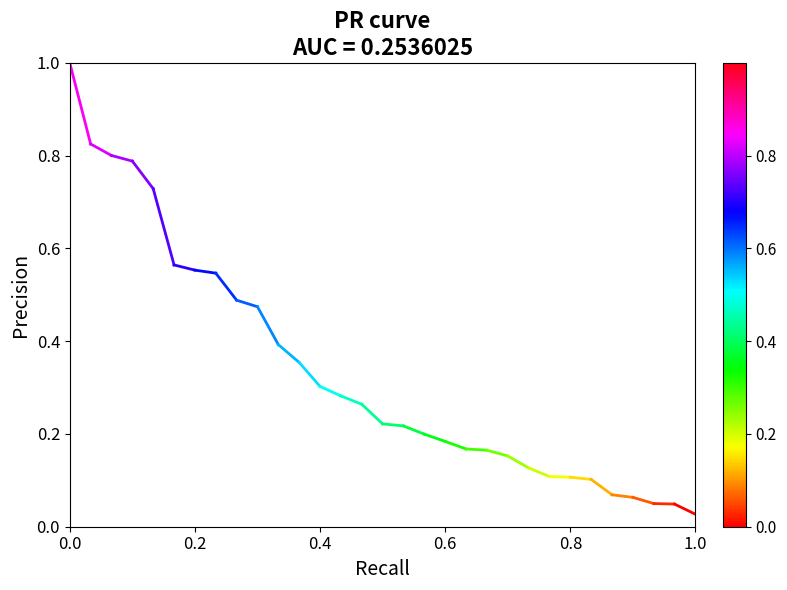

The value at 0.0 is 1.4. True or false?

False